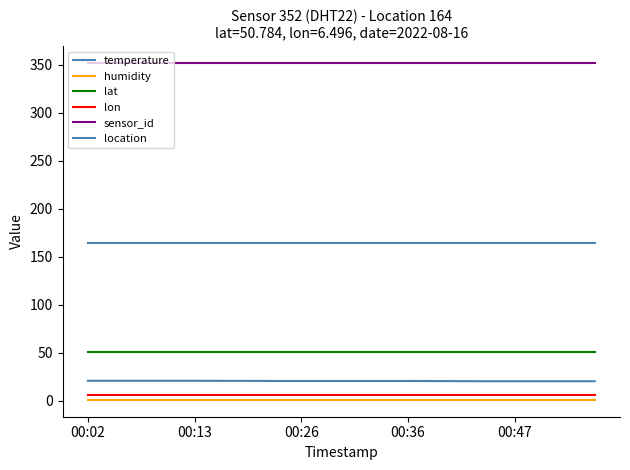

Which series has the largest range (max minus min)?

temperature